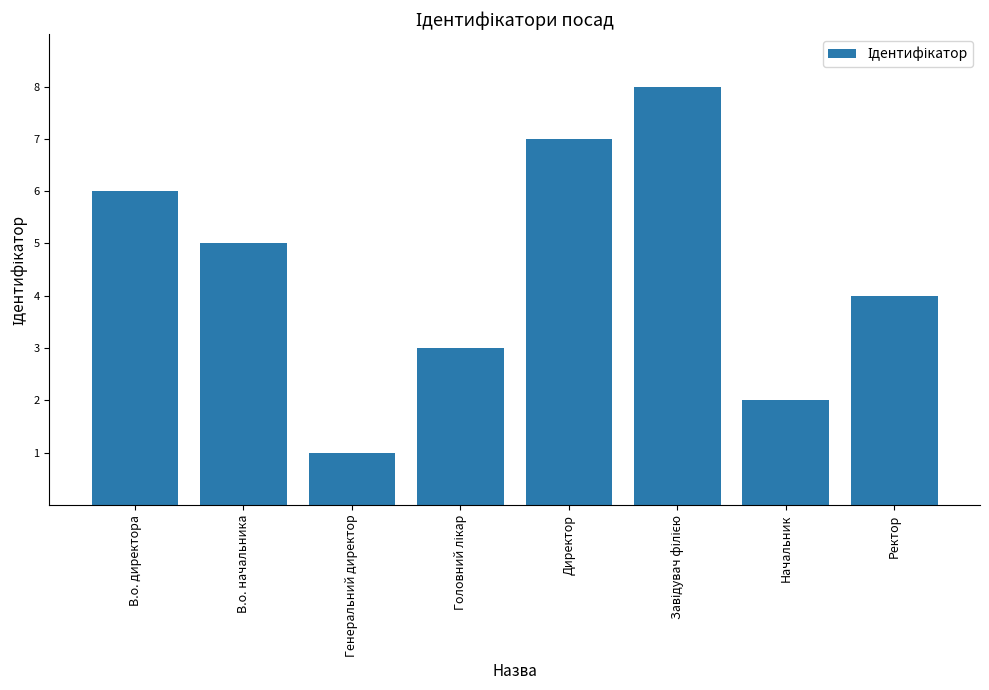

Which has a higher value, Директор or В.о. начальника?

Директор